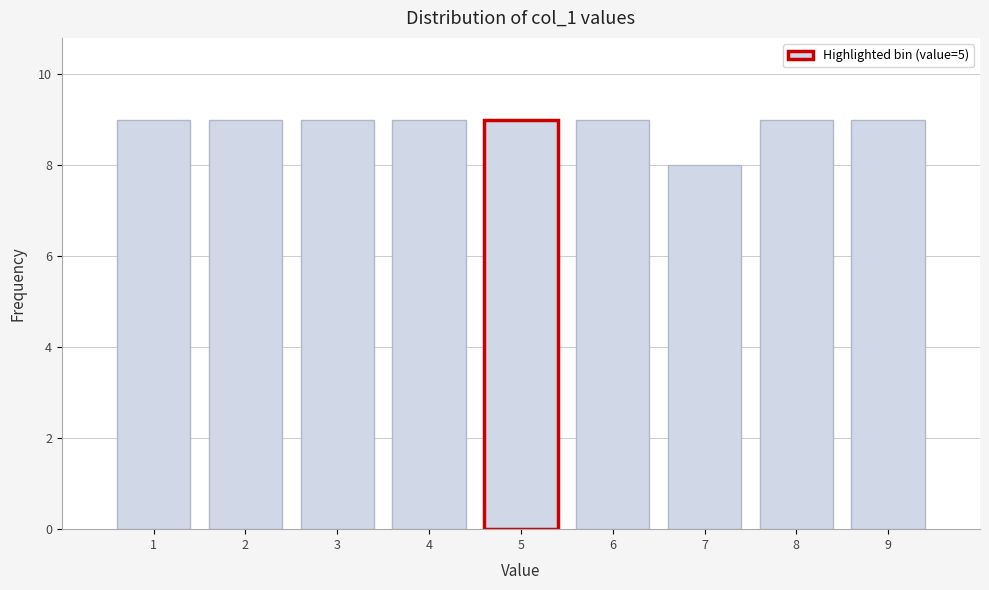

Reading left to right, transcribe all the data shown in this chart.

1=9	2=9	3=9	4=9	5=9	6=9	7=8	8=9	9=9